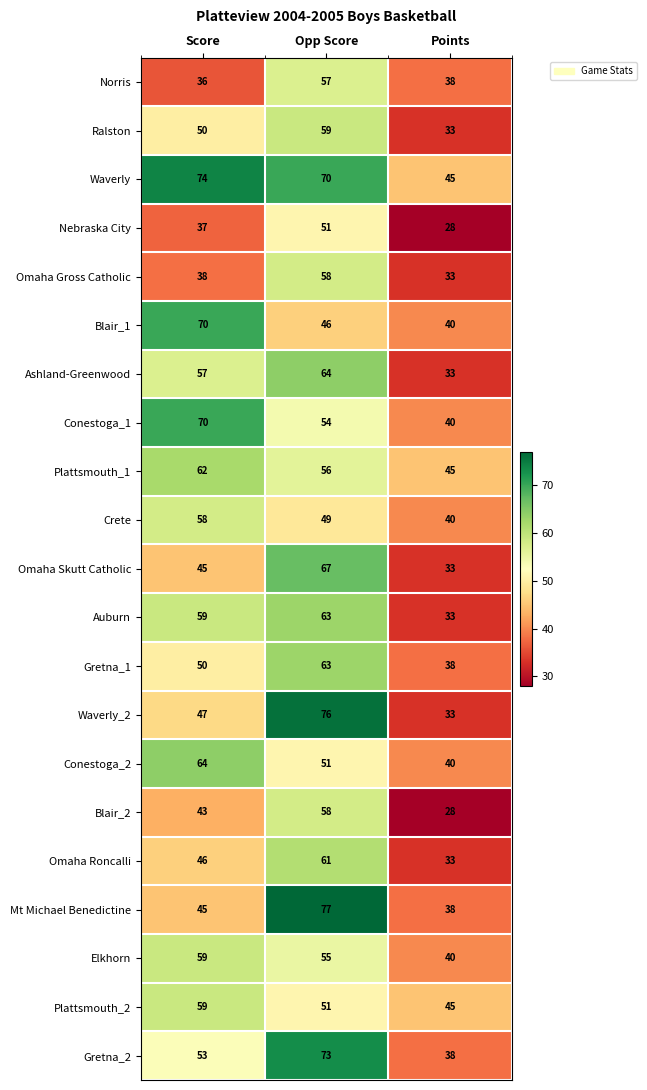

At how many categories does at least one series exceed 37?

3